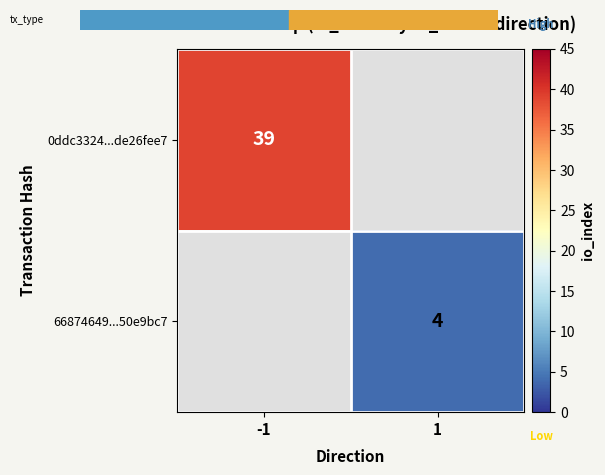

True or false: 66874649...50e9bc7 has a value of 4 at 1.

True